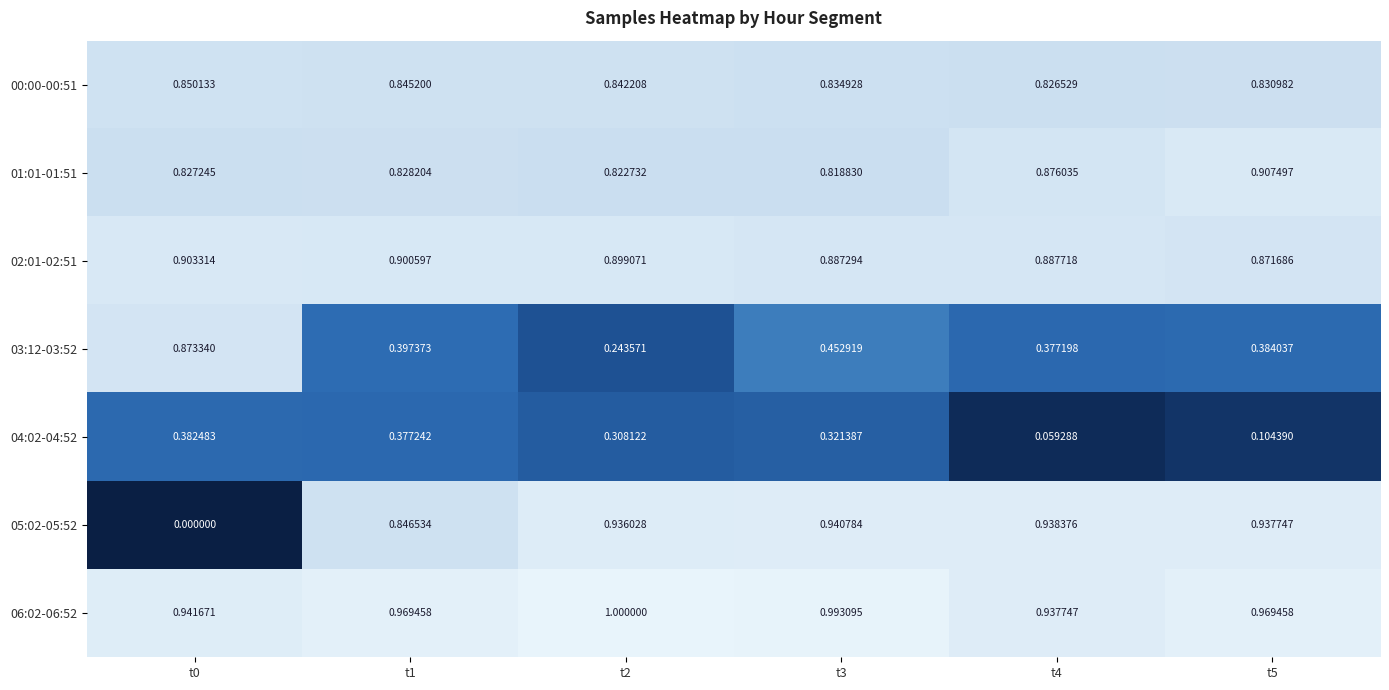

Count the number of categories in the chart.

6